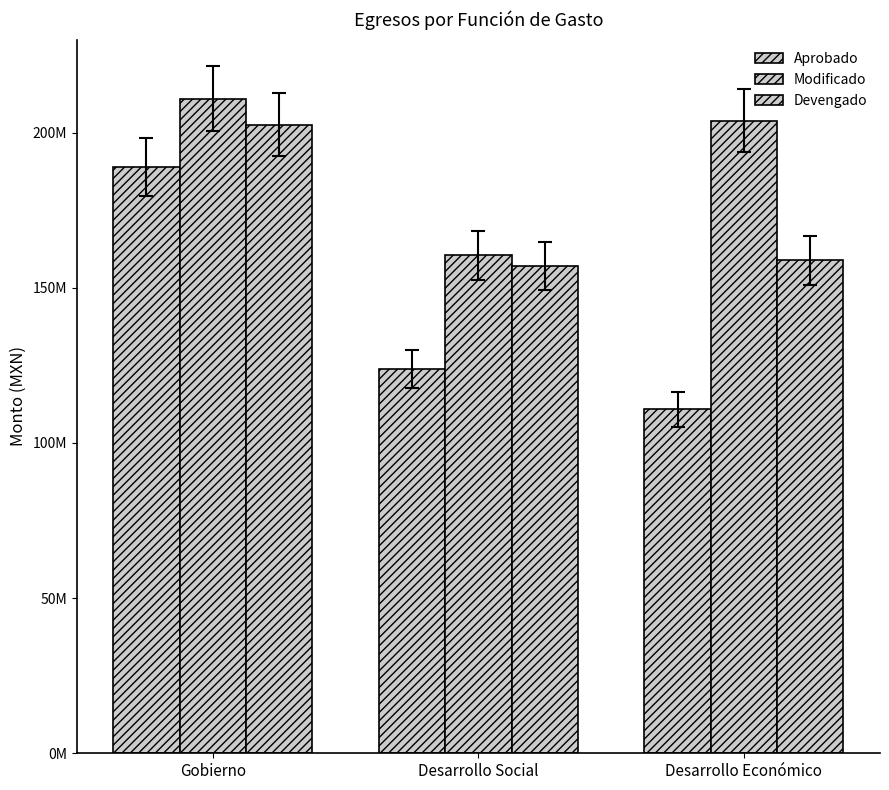

Reading left to right, extract all data points from this chart.

Aprobado: Gobierno=188895852.3	Desarrollo Social=123740331.3	Desarrollo Económico=110786013.5
Modificado: Gobierno=210999846.3	Desarrollo Social=160422803.3	Desarrollo Económico=203831098.5
Devengado: Gobierno=202592227.9	Desarrollo Social=157019452.8	Desarrollo Económico=158846144.7